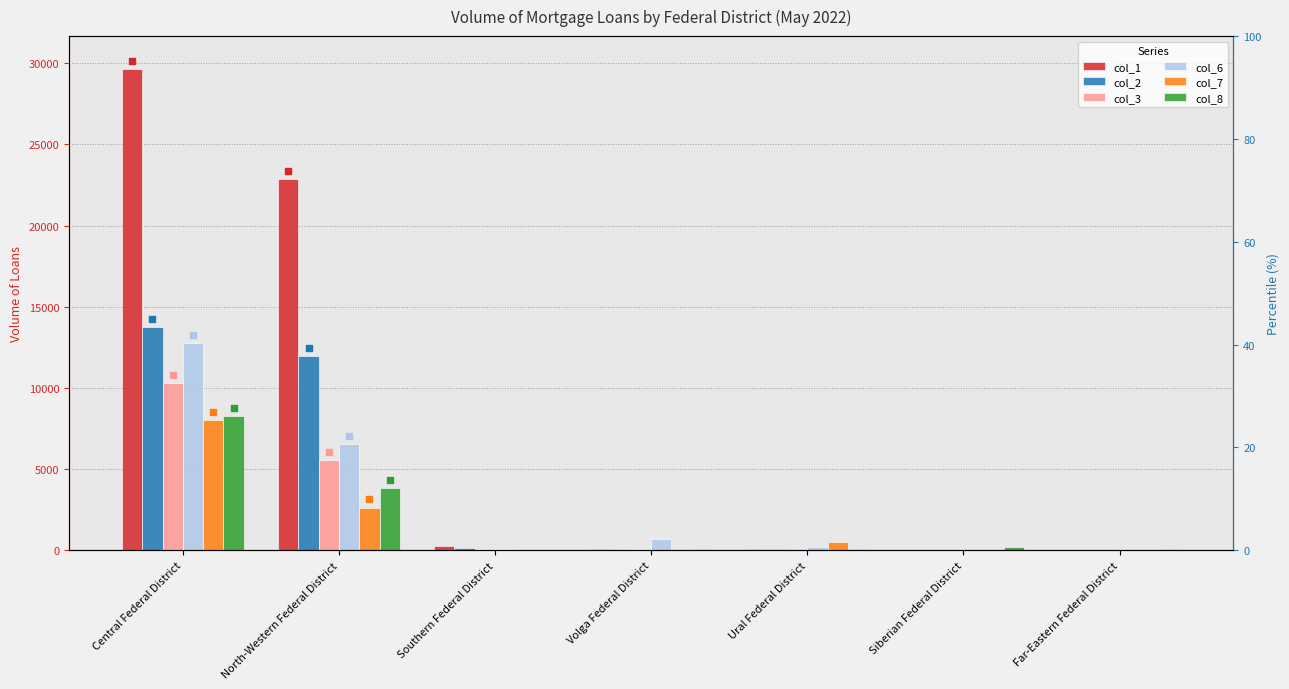

What are all the series names shown in the legend?

col_1, col_2, col_3, col_6, col_7, col_8